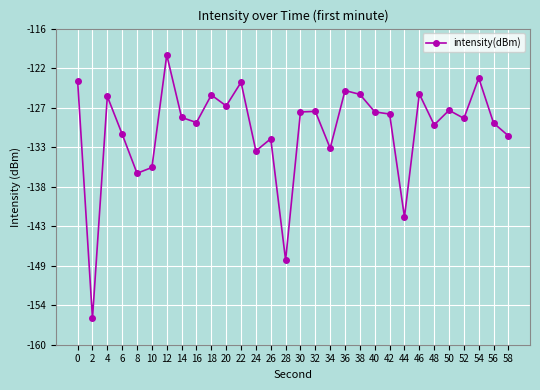

Where is the first local maximum?

4